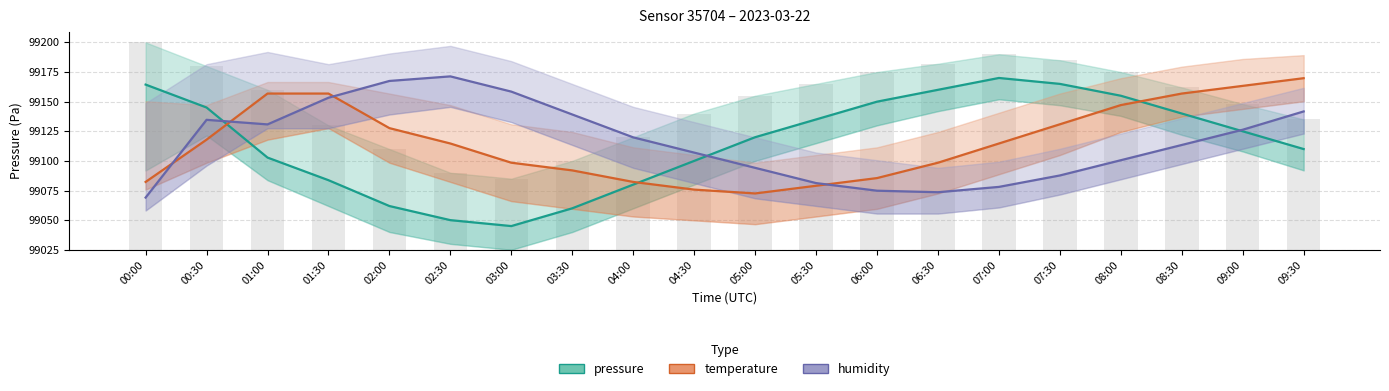

What is the total value across all series at 05:30?

297295.3